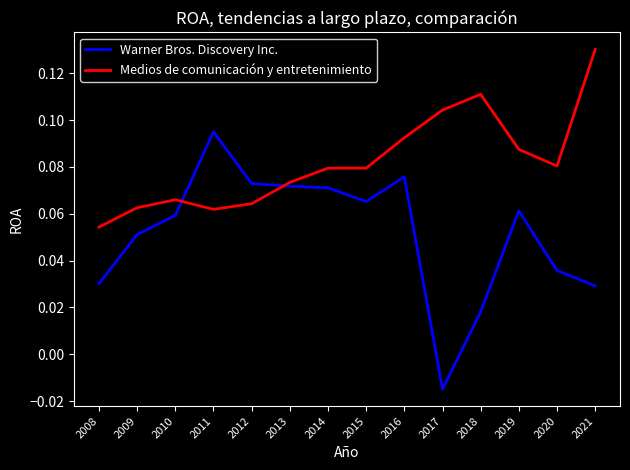

At which label does Warner Bros. Discovery Inc. first exceed 0?

2008